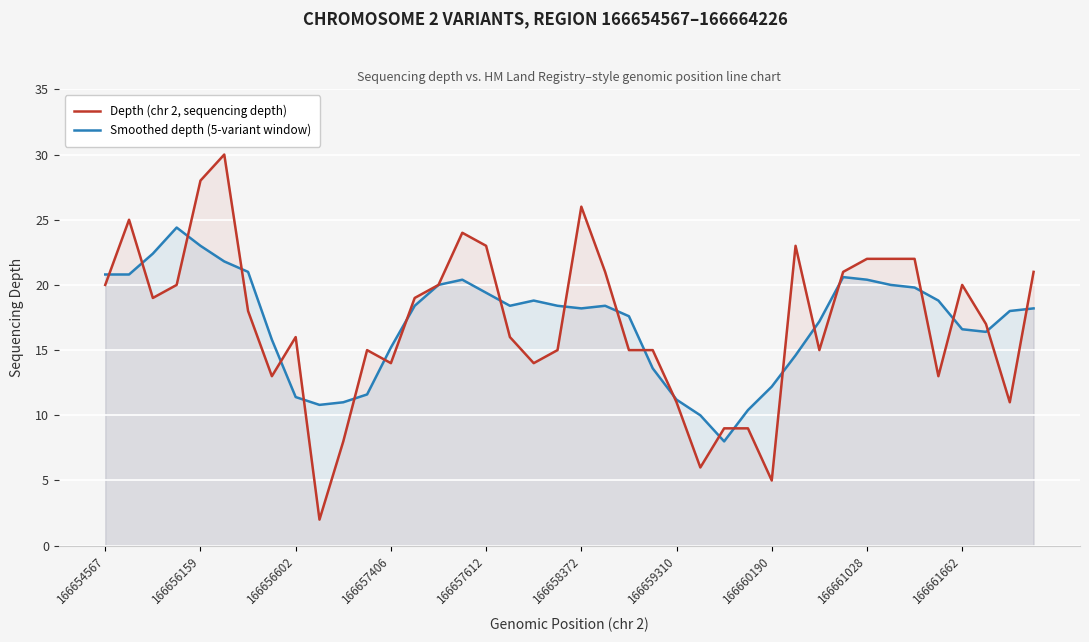

What is the total value across all series at 10?

19.0